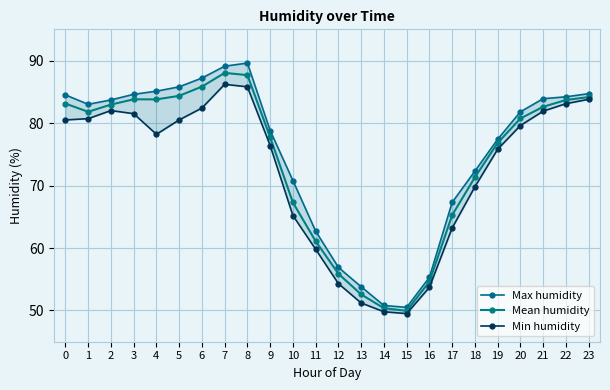

Reading left to right, extract all data points from this chart.

Max humidity: 84.5	83.0	83.7	84.6	85.1	85.8	87.2	89.1	89.6	78.8	70.8	62.7	56.9	53.8	50.8	50.5	55.3	67.3	72.3	77.4	81.8	83.9	84.2	84.7
Mean humidity: 83.1	81.8	83.0	83.8	83.8	84.4	85.8	88.0	87.7	77.7	67.3	61.1	55.9	52.6	50.4	49.9	54.6	65.3	71.3	76.8	80.7	82.6	83.7	84.2
Min humidity: 80.5	80.7	82.0	81.5	78.2	80.5	82.4	86.2	85.8	76.4	65.2	59.8	54.3	51.2	49.8	49.5	53.7	63.2	69.8	75.8	79.6	81.9	83.1	83.8